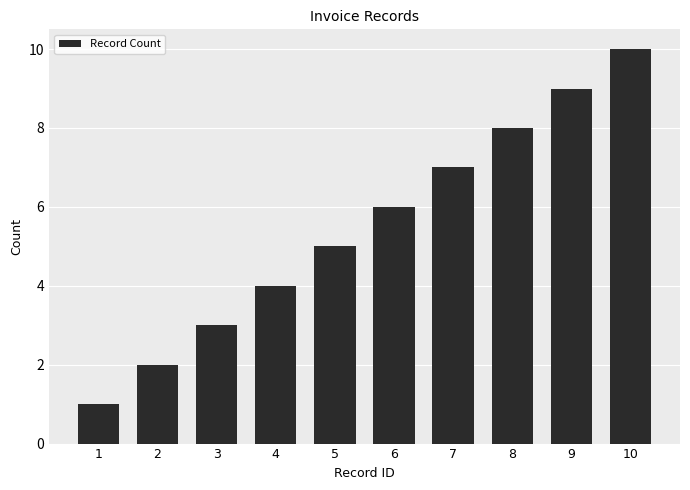

List the labels in order of value, largest first.

10, 9, 8, 7, 6, 5, 4, 3, 2, 1